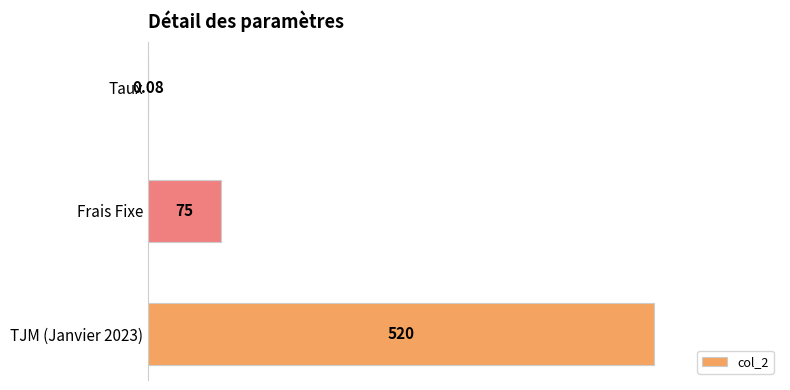

Approximately how many times larger is the value at TJM (Janvier 2023) compared to Frais Fixe?

6.9